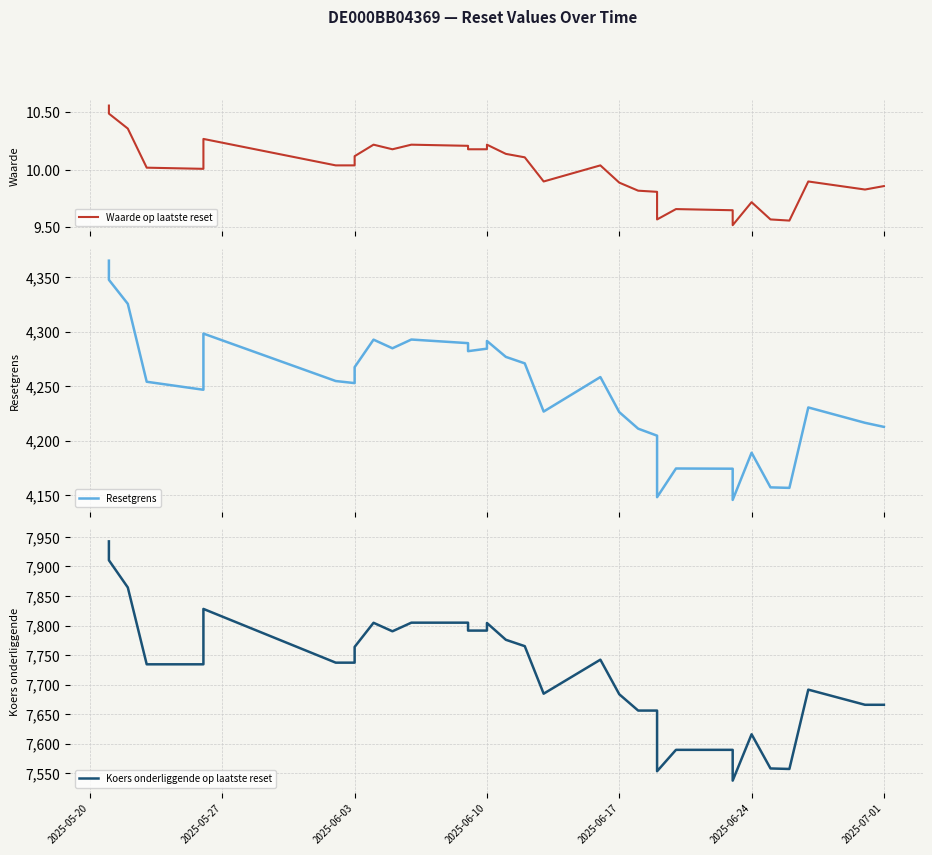

How many values in the Resetgrens series exceed 4254?

20